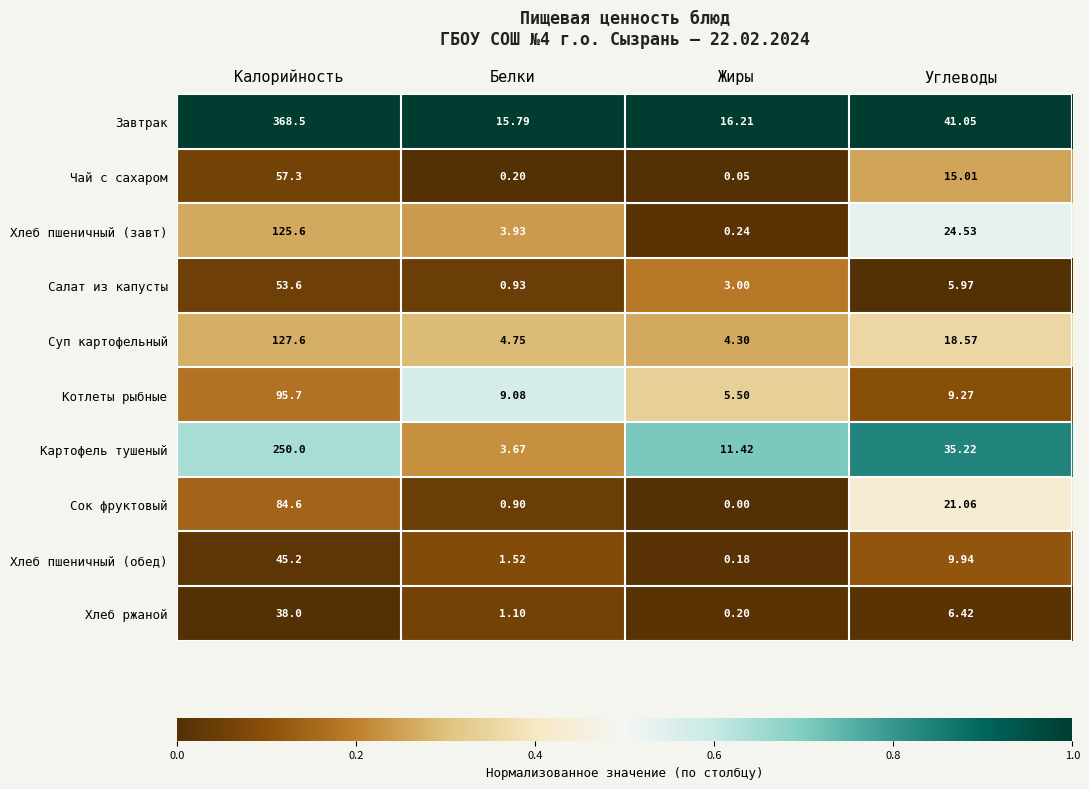

At which category does the chart reach its minimum across all series?

Жиры